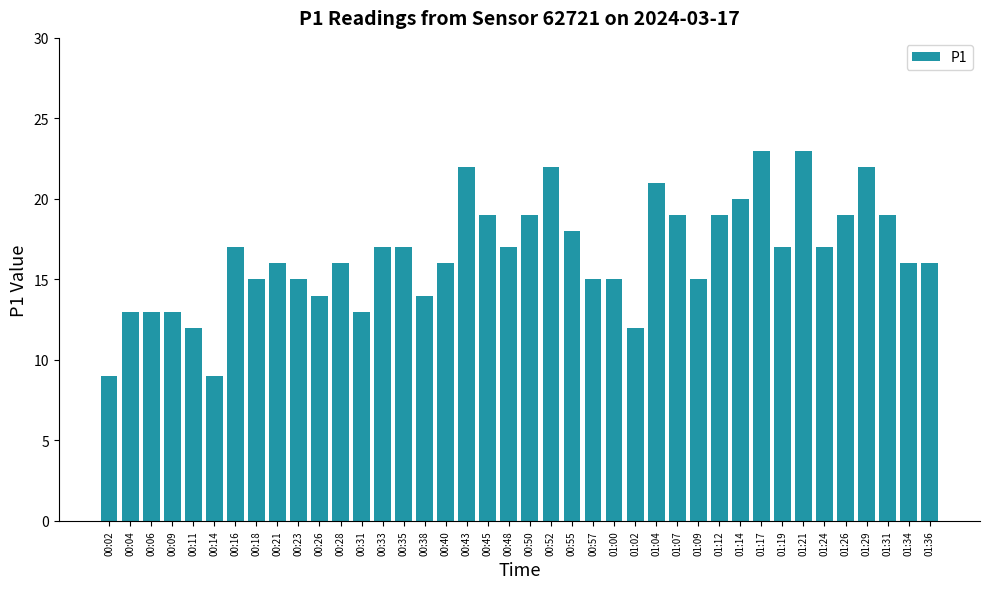

What is the label of the 20th bar from the right?

00:50